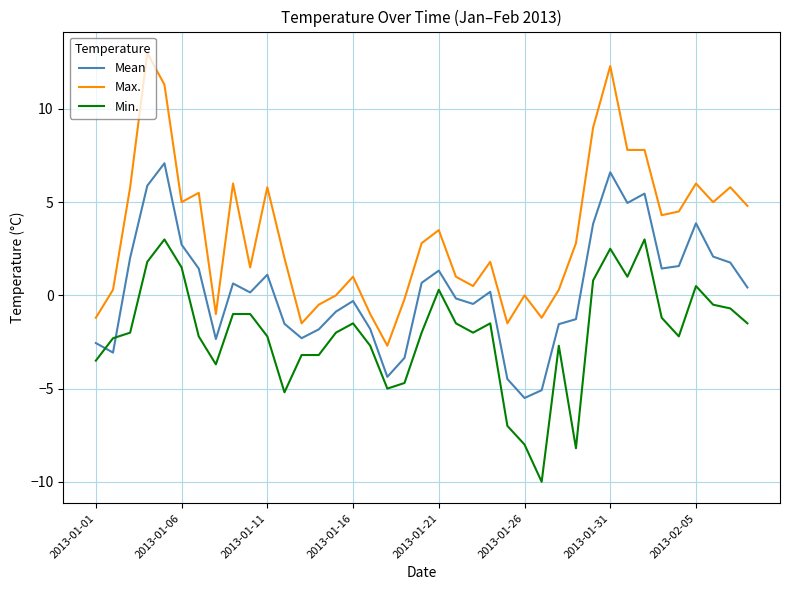

What is the greatest value displayed?

13.0